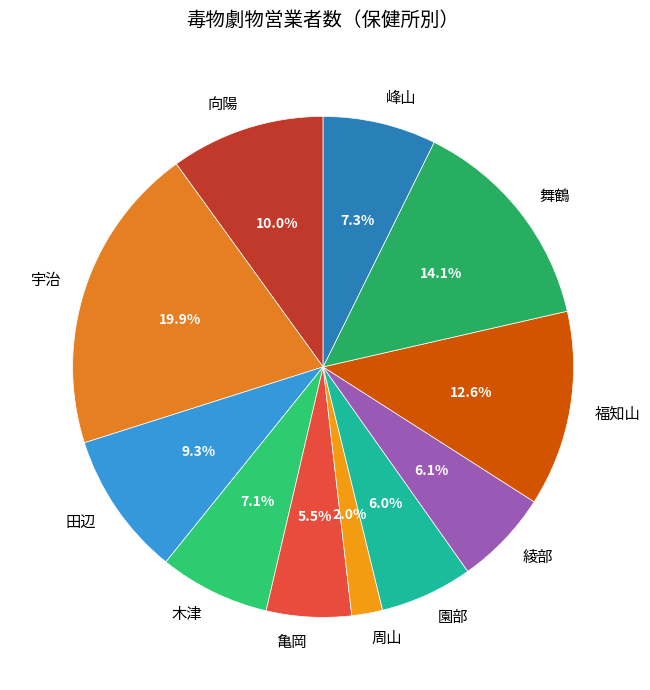

Count the number of slices in the pie.

11